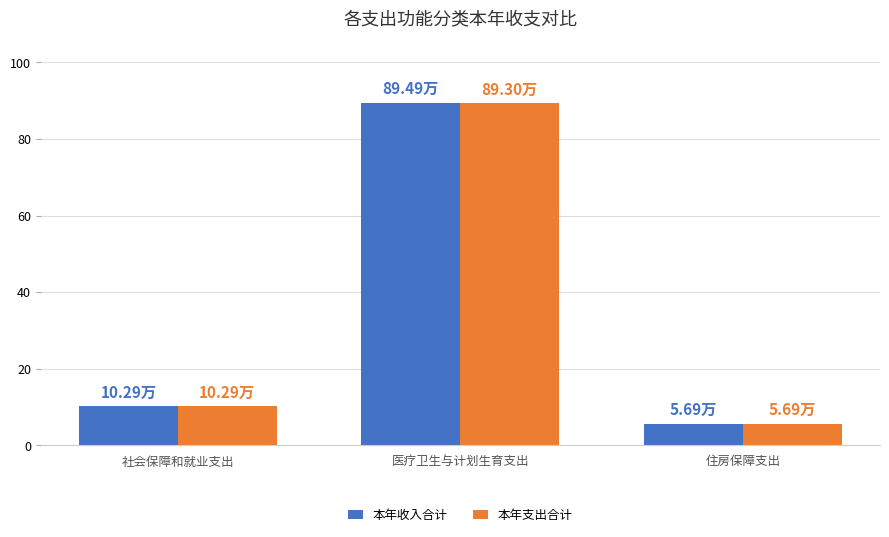

Where does the 本年收入合计 series first go above 10?

社会保障和就业支出